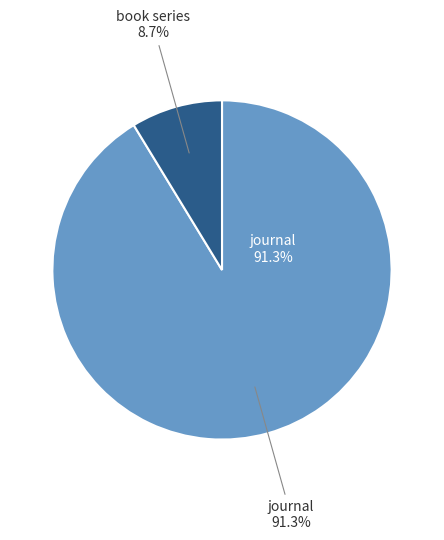

The journal slice represents 91% of the pie. True or false?

True